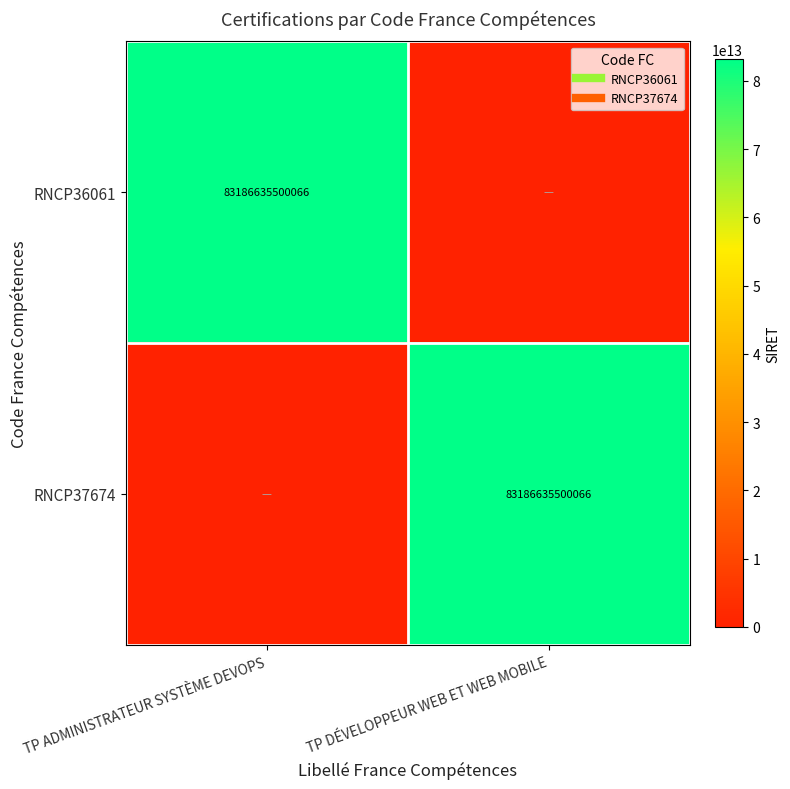

The RNCP36061 series shows 141046119972695 at TP ADMINISTRATEUR SYSTÈME DEVOPS. True or false?

False